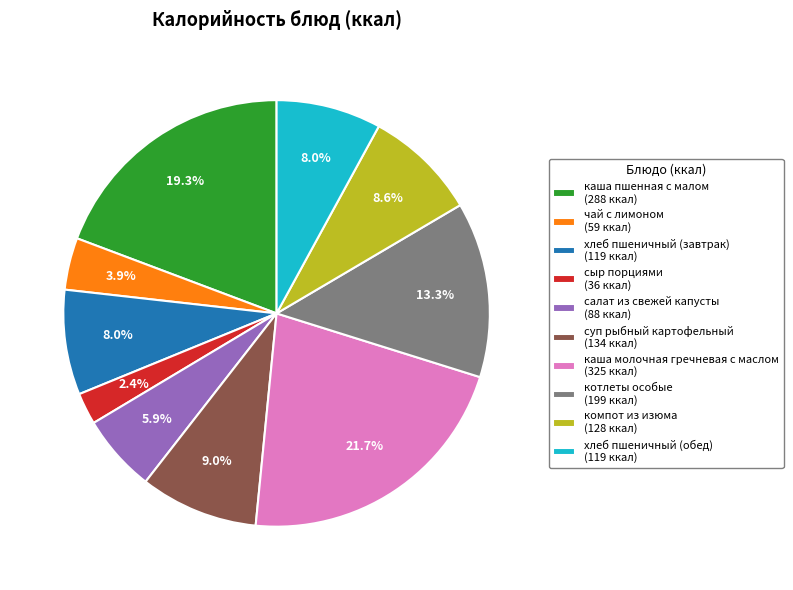

Count the number of slices in the pie.

10